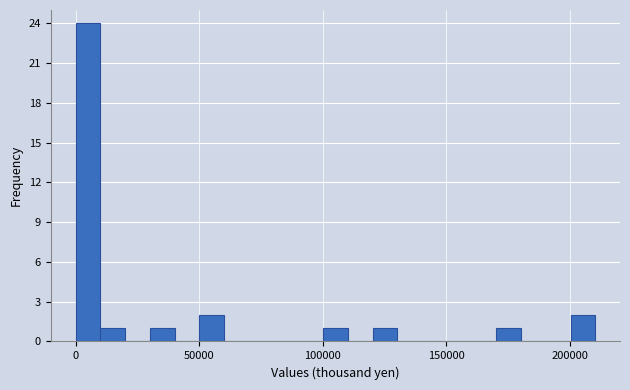

Read against the x-axis, roughly where is the centre of the tallest bar?

5000